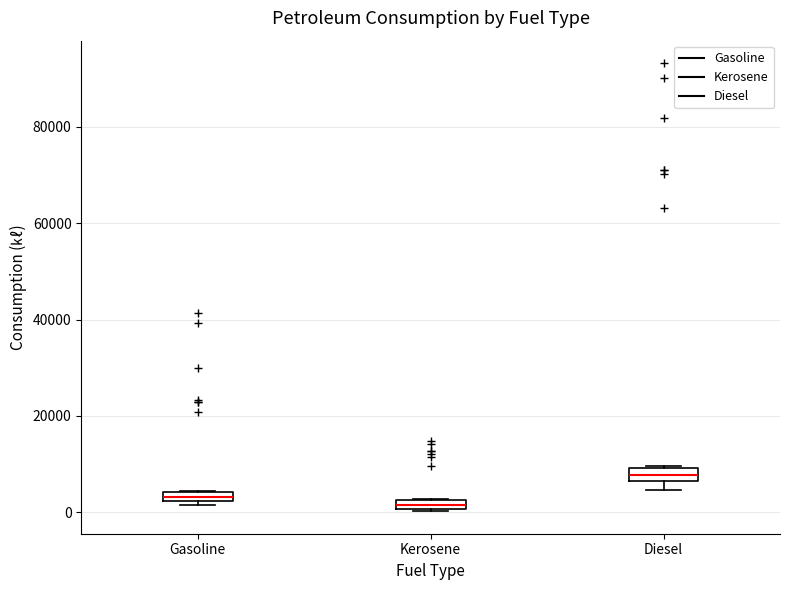

Where is the lower edge of the box for Kerosene on the y-axis? The values are not printed on the chart, so give them approximately, as read against the axis.

0